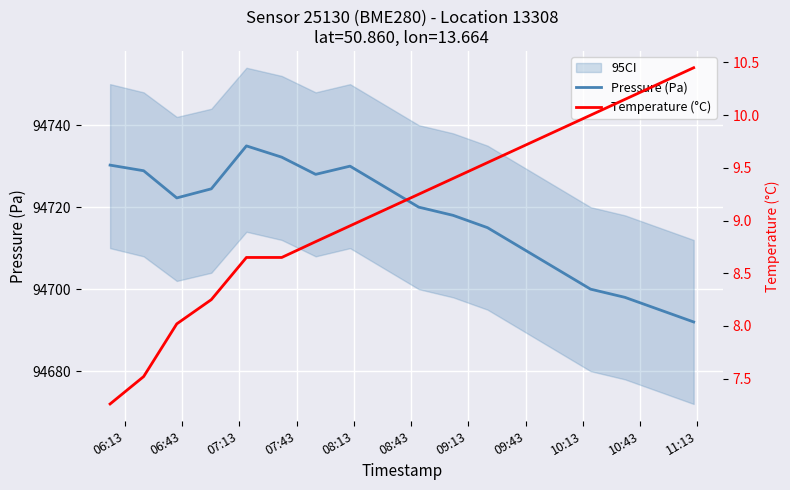

What is the value of the Pressure (Pa) point at the 14th from the left?

94705.0